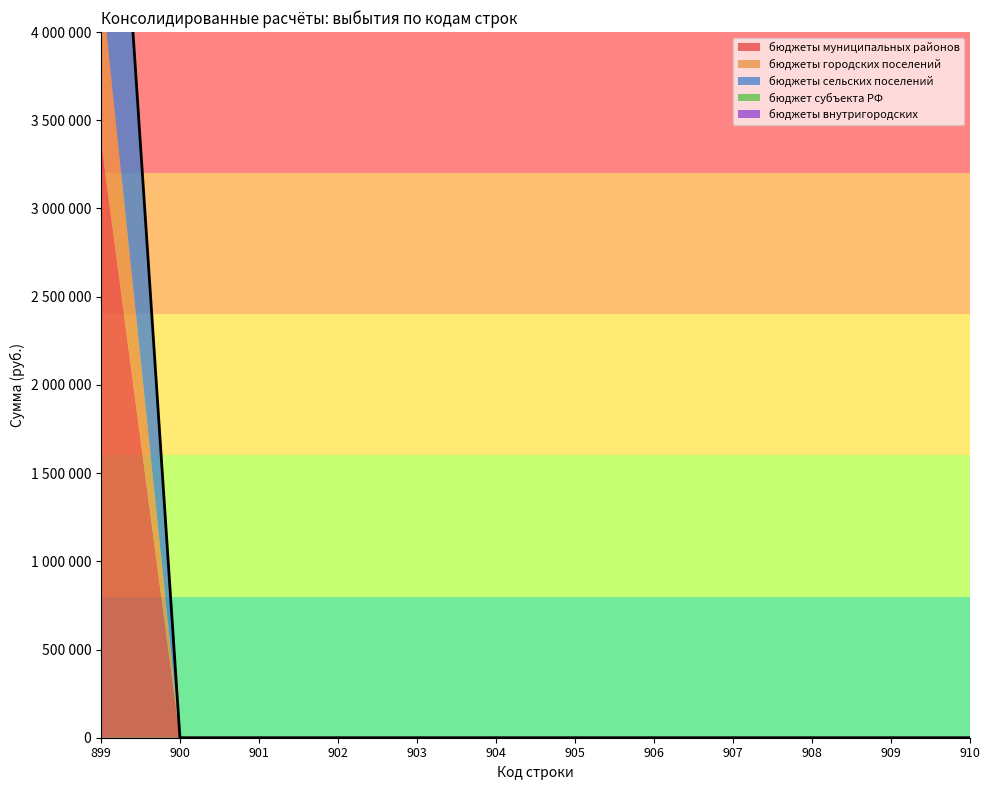

At 910, list the series in order from smallest to largest.

бюджеты муниципальных районов, бюджеты городских поселений, бюджеты сельских поселений, бюджет субъекта РФ, бюджеты внутригородских